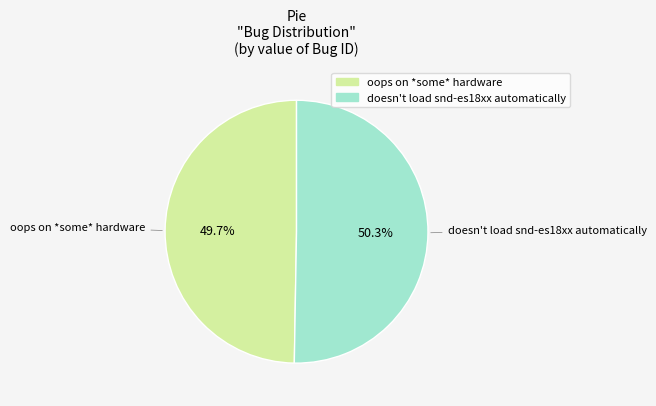

What is the smallest slice in the pie chart?

oops on *some* hardware